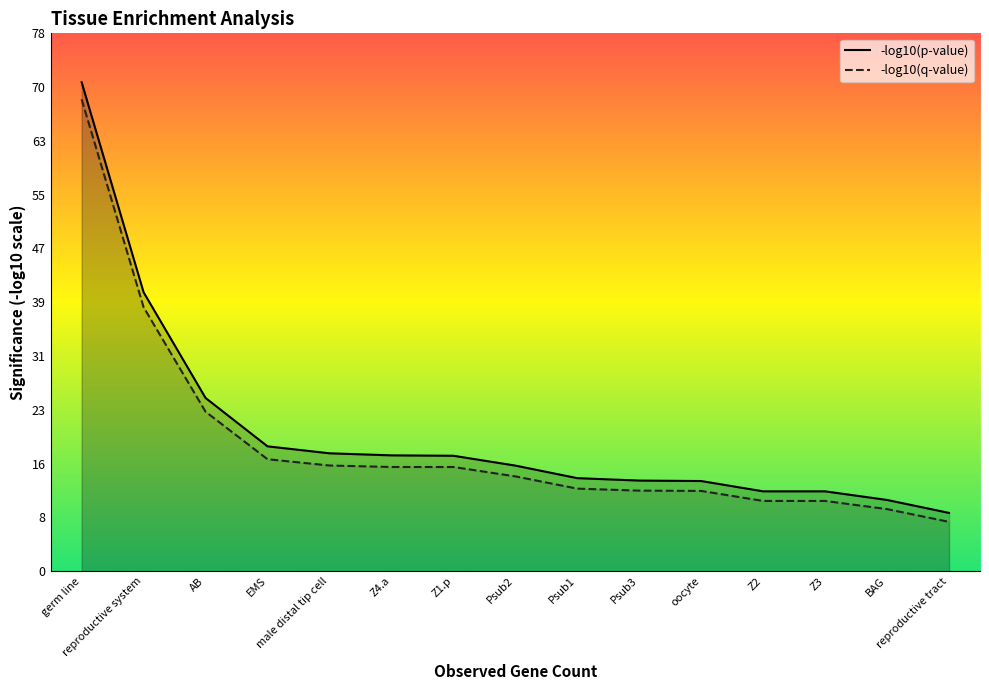

At which category is the sum across all series the highest?

germ line